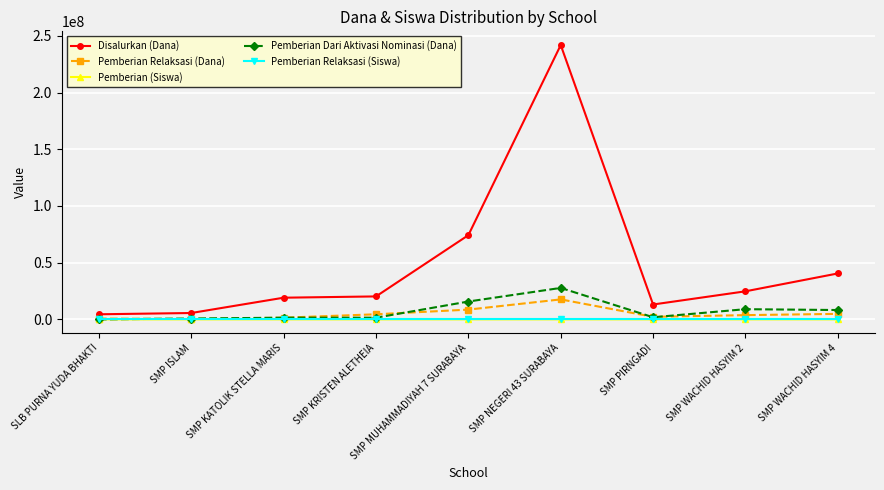

How many values in the Pemberian Relaksasi (Siswa) series are below 8?

4